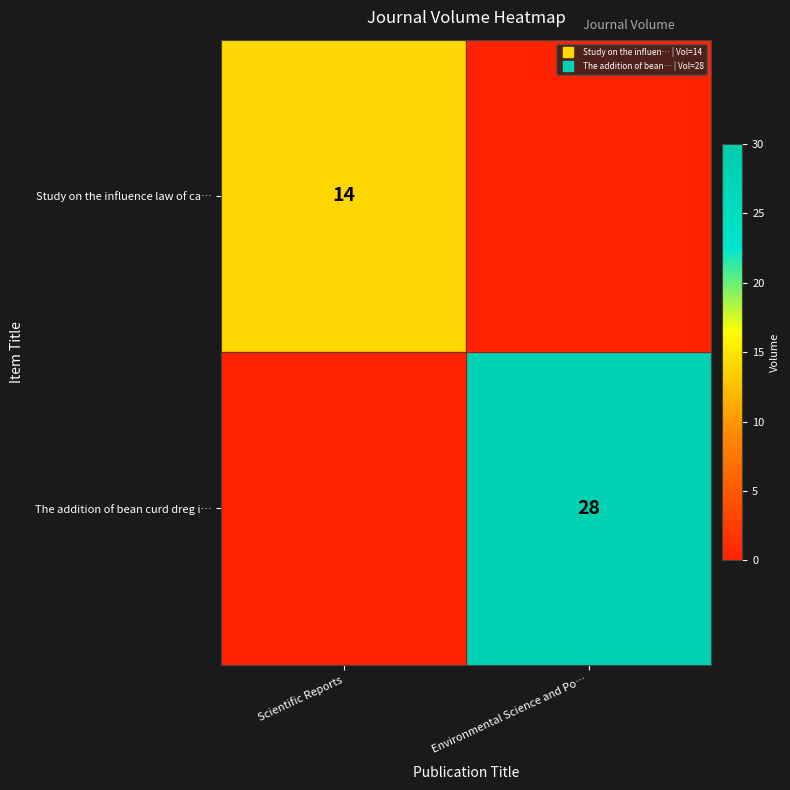

Which series has the largest total across all categories?

The addition of bean curd dreg i…